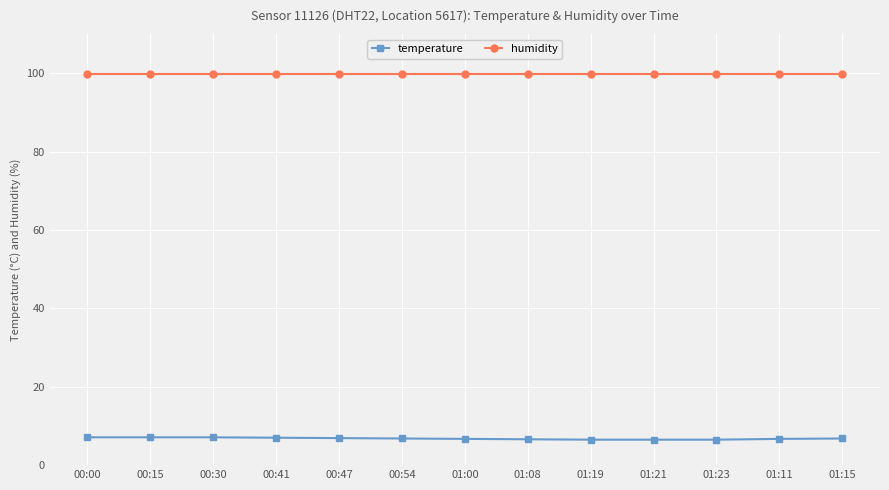

Count the temperature values in the range 6 to 7.

10